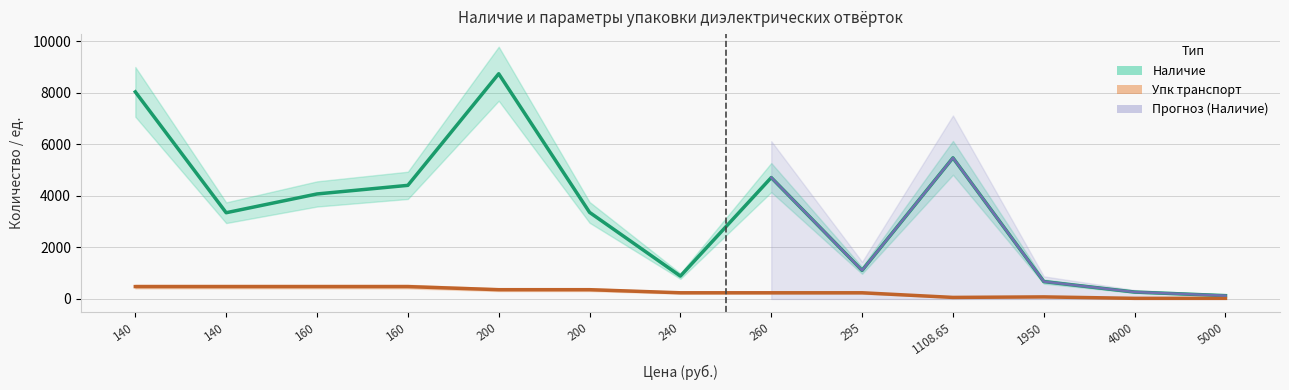

Where is the first local minimum for Наличие?

140